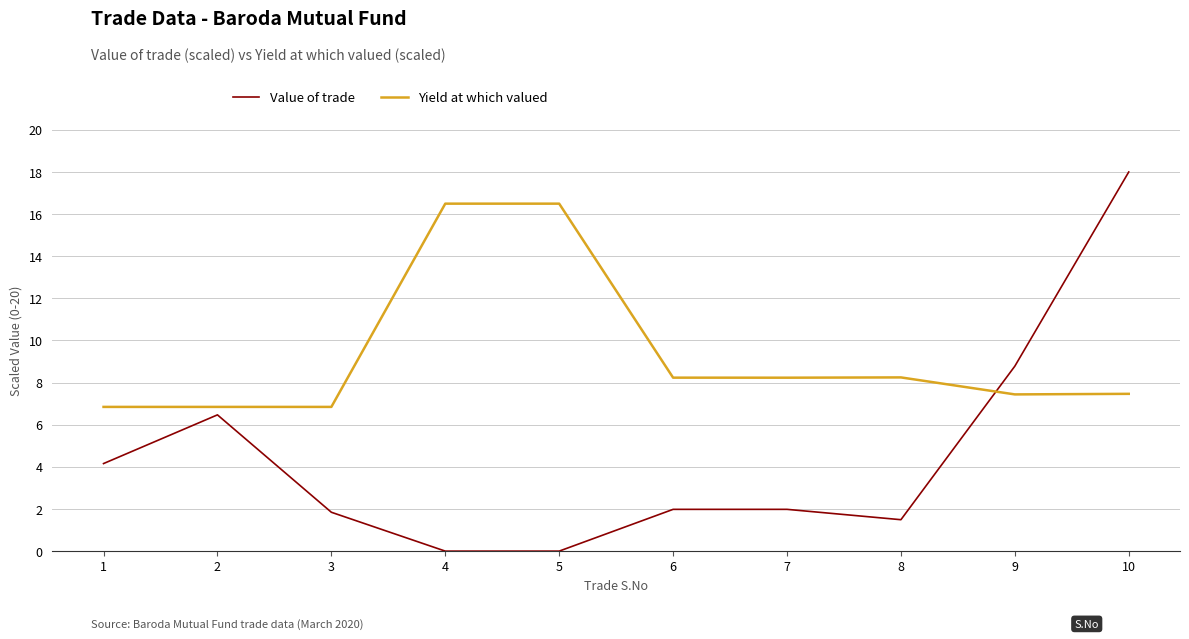

Where does the Yield at which valued series first go above 8?

4